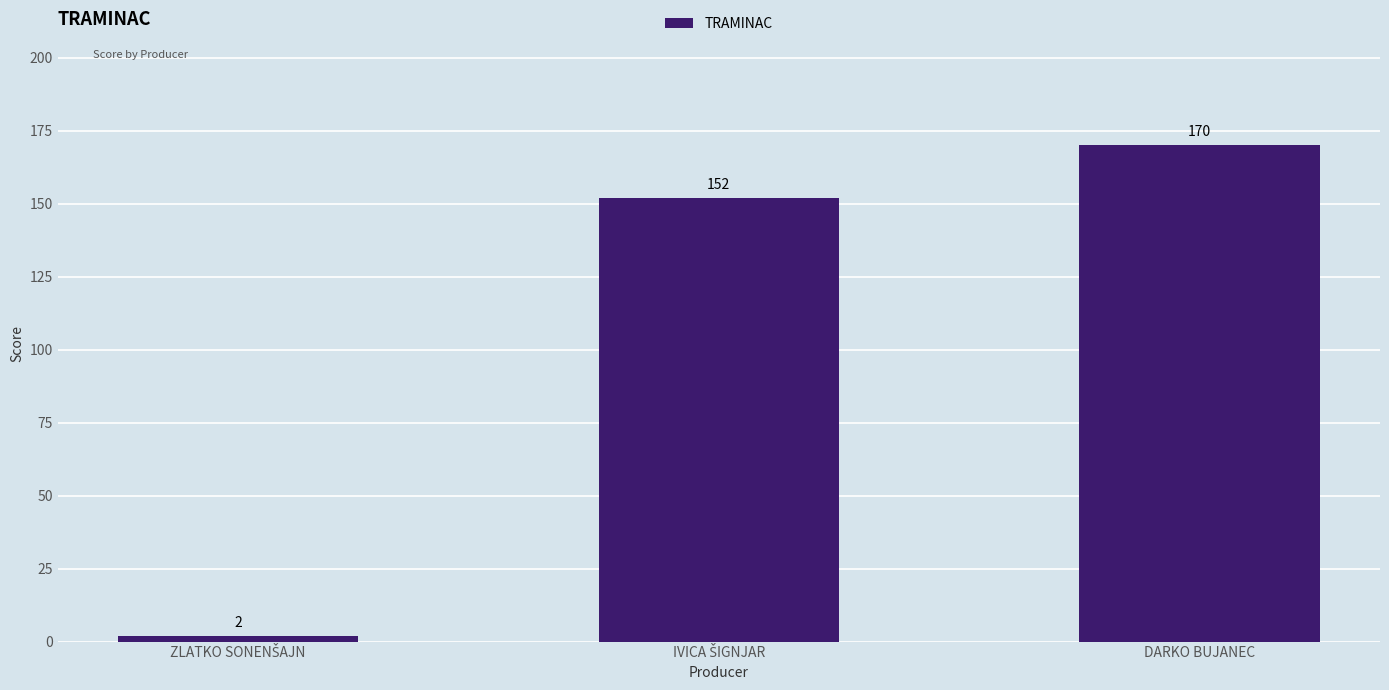

How many values are between 2 and 170?

3